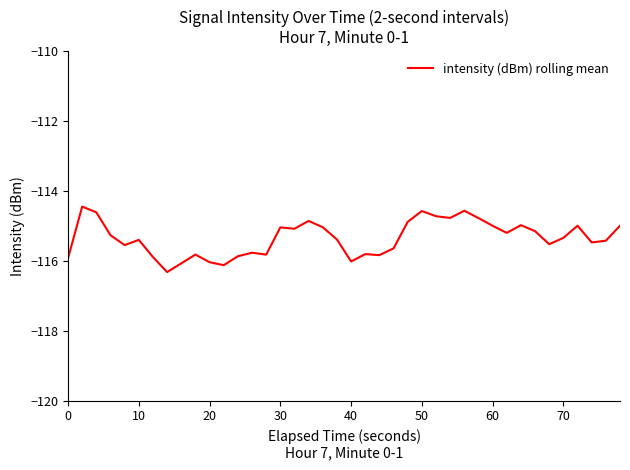

What is the sum of all values?

-4613.9